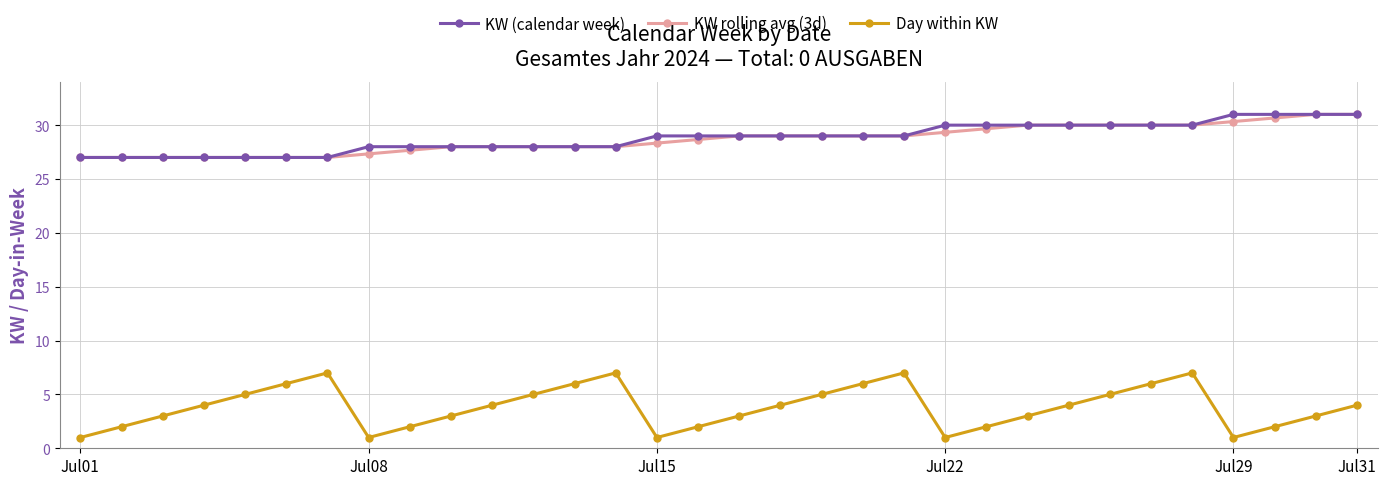

At how many categories does at least one series exceed 26?

32